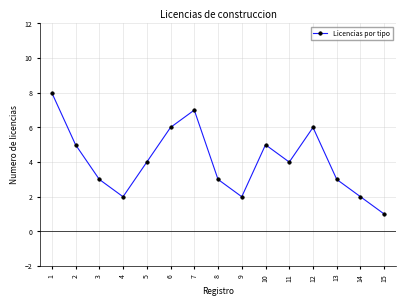

Where is the first local maximum?

7